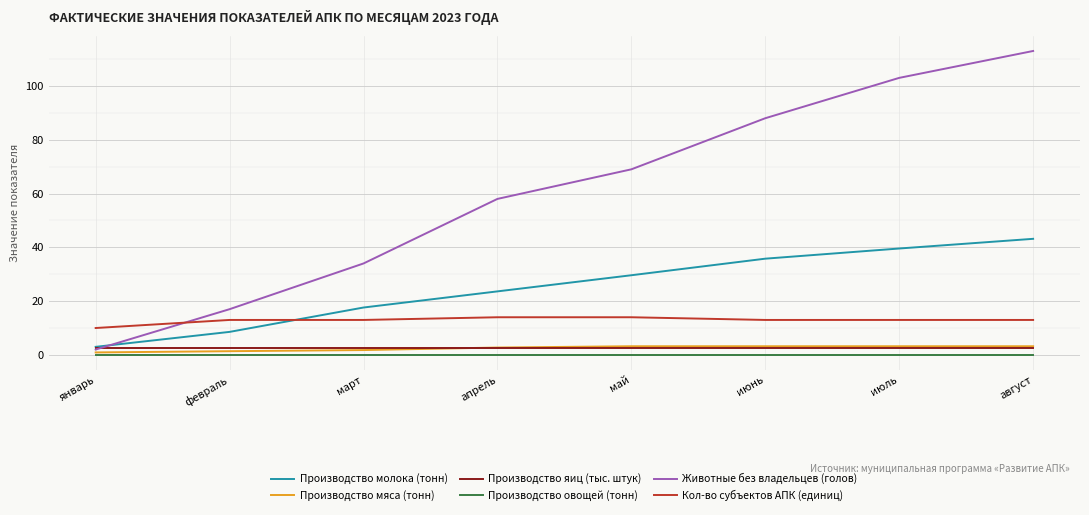

Is it true that Производство овощей (тонн) equals 0.0 at май?

True